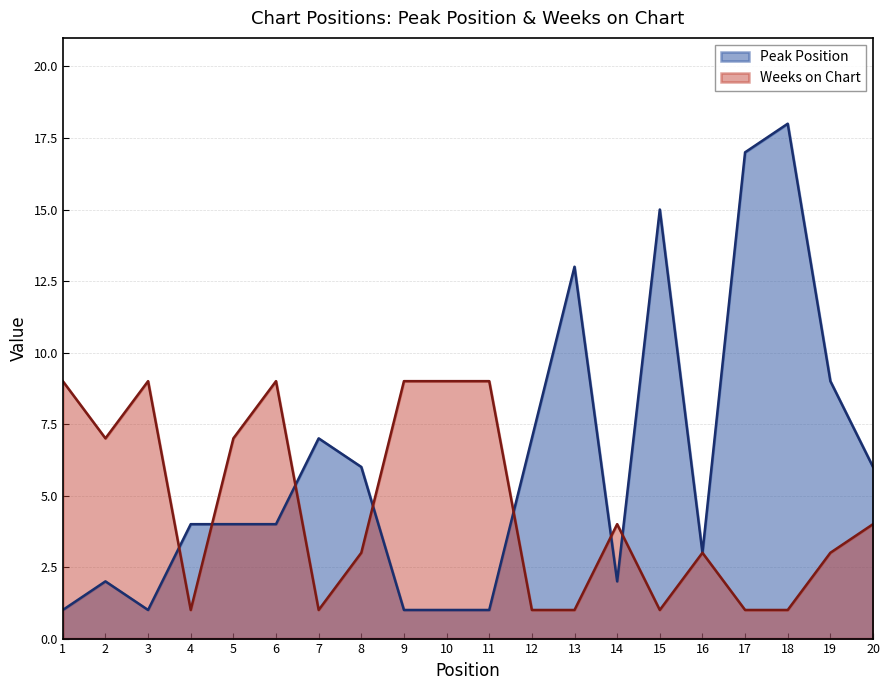

Which category has the lowest value in the Peak Position series?

1